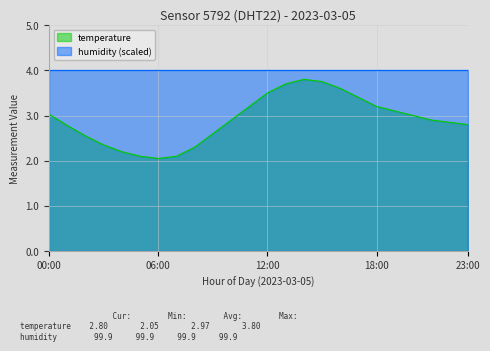

At which category does the chart reach its minimum across all series?

06:00